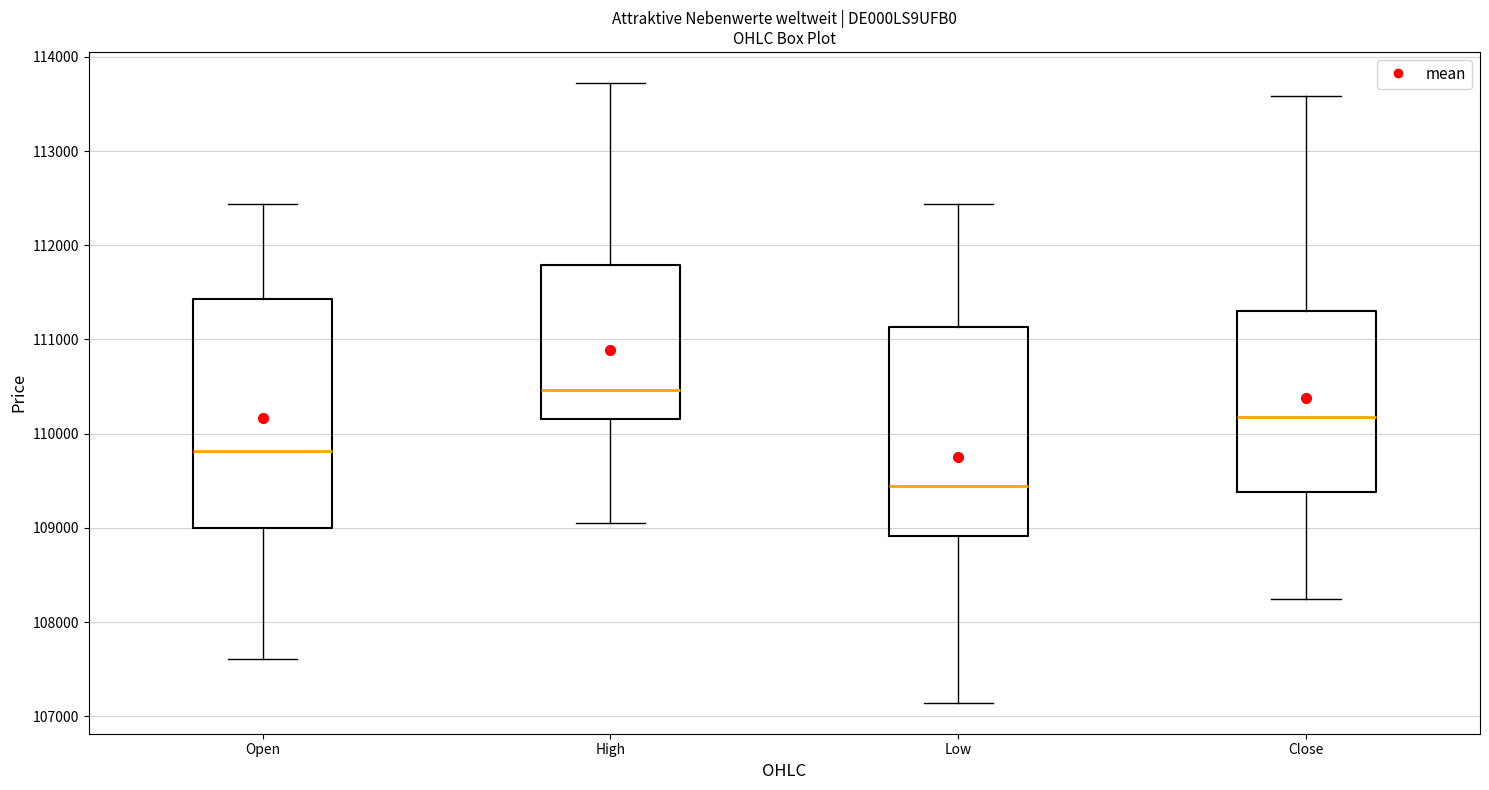

Which box has the highest median line?

High